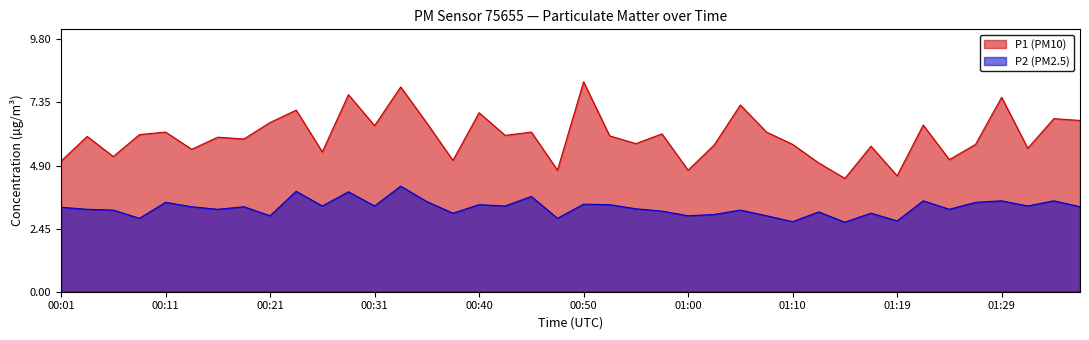

True or false: P2 has a value of 4.3 at 01:00.

False